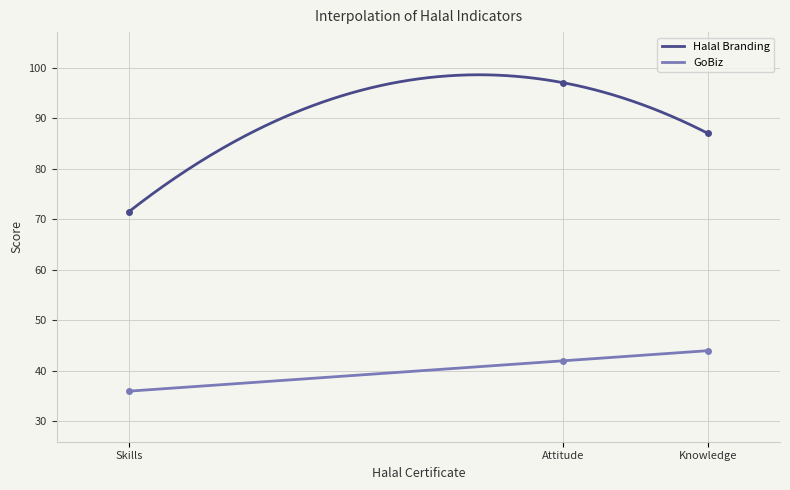

What position from the left is Knowledge?

1